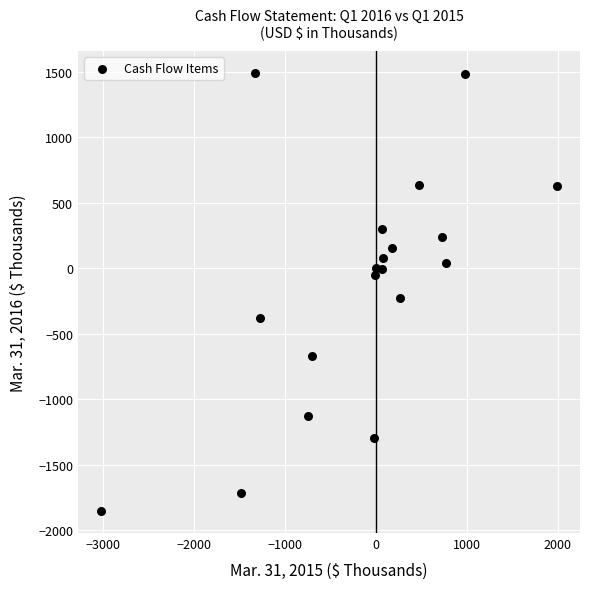

What Y value in the scatter plot is closest to -181?

-225